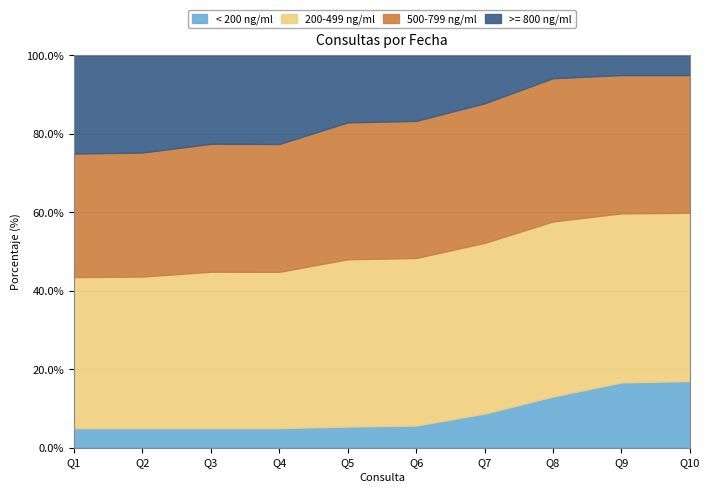

Does the chart have visible grid lines?

Yes